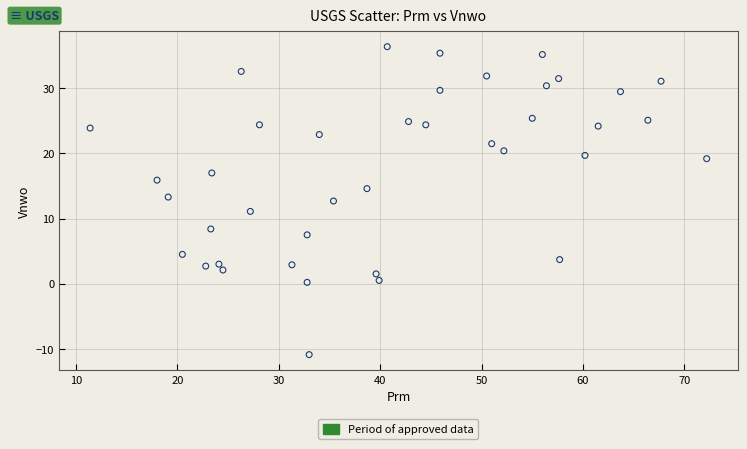

What is the range of X values (max minus min)?

60.8